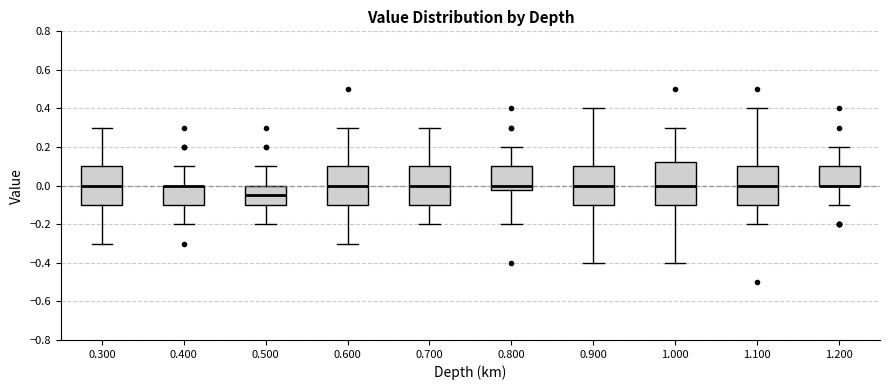

Reading left to right, transcribe this box plot: for each box, give where its median line is, the range the box spans, and where its two whiskers end, as read against the y-axis. The values are not printed on the chart, so give them approximately, as read against the axis.

0.300: median 0.00, box -0.10 to 0.10, whiskers -0.30 to 0.30
0.400: median 0.00 (drawn on the box's upper edge), box -0.10 to 0.00, whiskers -0.20 to 0.10
0.500: median -0.04, box -0.10 to 0.00, whiskers -0.20 to 0.10
0.600: median 0.00, box -0.10 to 0.10, whiskers -0.30 to 0.30
0.700: median 0.00, box -0.10 to 0.10, whiskers -0.20 to 0.30
0.800: median 0.00, box -0.02 to 0.10, whiskers -0.20 to 0.20
0.900: median 0.00, box -0.10 to 0.10, whiskers -0.40 to 0.40
1.000: median 0.00, box -0.10 to 0.12, whiskers -0.40 to 0.30
1.100: median 0.00, box -0.10 to 0.10, whiskers -0.20 to 0.40
1.200: median 0.00 (drawn on the box's lower edge), box 0.00 to 0.10, whiskers -0.10 to 0.20